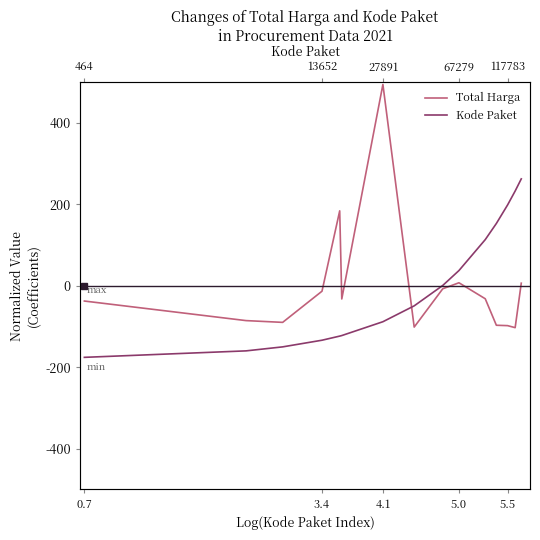

At how many categories does at least one series exceed 3?

8